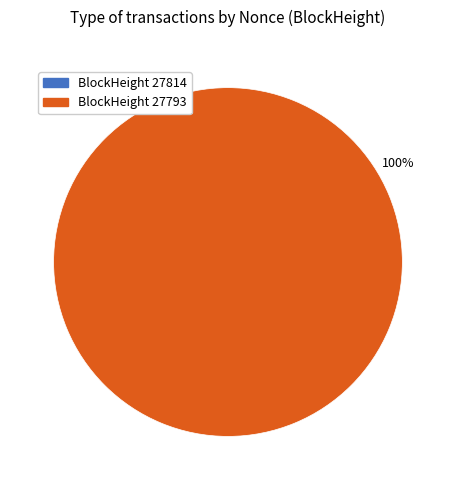

To the nearest percent, what is the difference between the 27814 and 27793 slice percentages?

100%